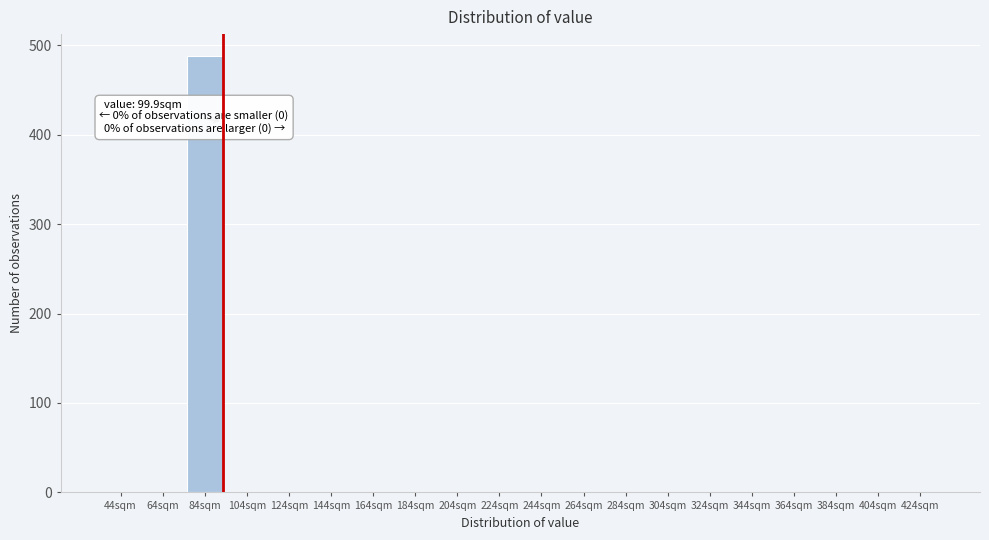

Reading left to right, what are all the values shown in this chart?

44sqm=0	64sqm=0	84sqm=488	104sqm=0	124sqm=0	144sqm=0	164sqm=0	184sqm=0	204sqm=0	224sqm=0	244sqm=0	264sqm=0	284sqm=0	304sqm=0	324sqm=0	344sqm=0	364sqm=0	384sqm=0	404sqm=0	424sqm=0